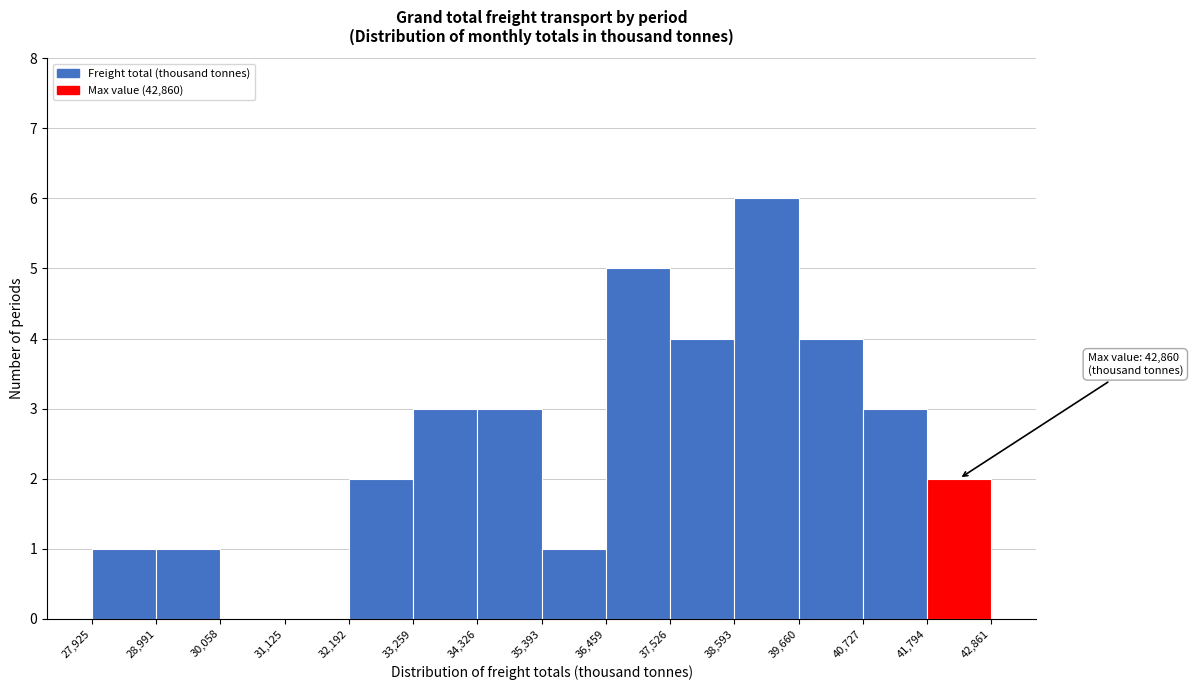

Over which range of the x-axis is the bar tallest?

38,593 to 39,660